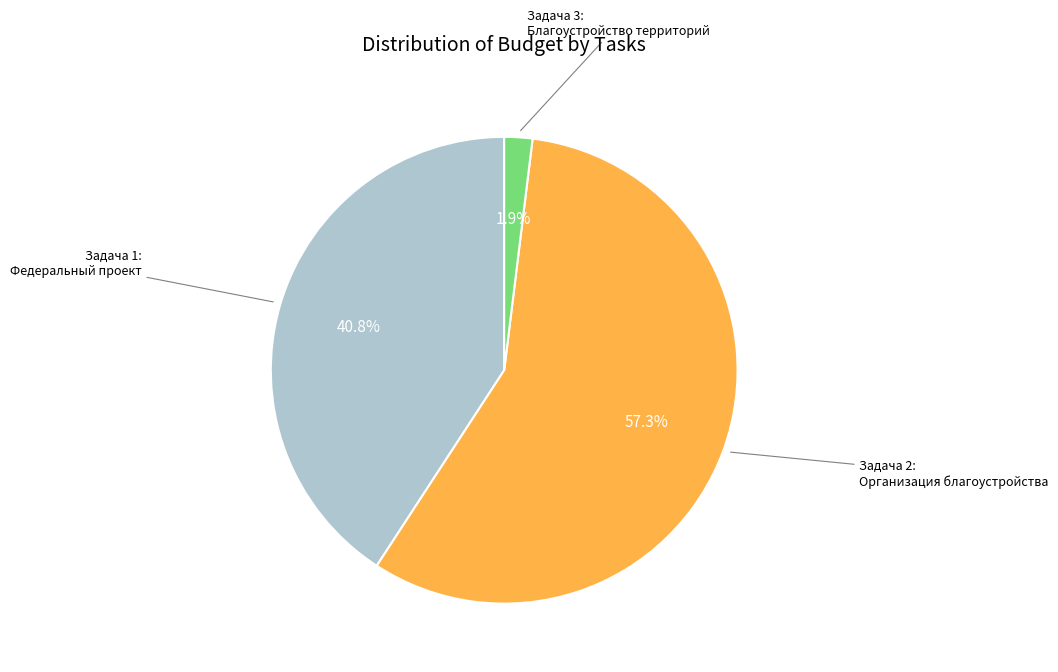

Is there any slice that represents more than half of the pie?

Yes